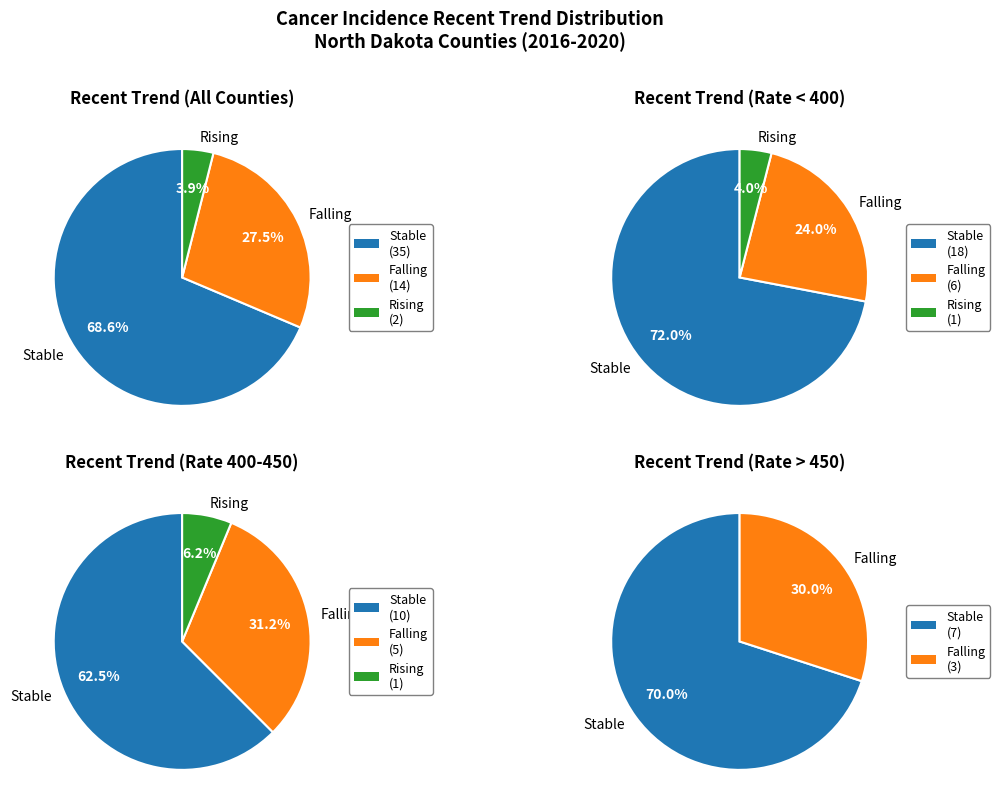

The falling slice represents 27% of the pie. True or false?

True